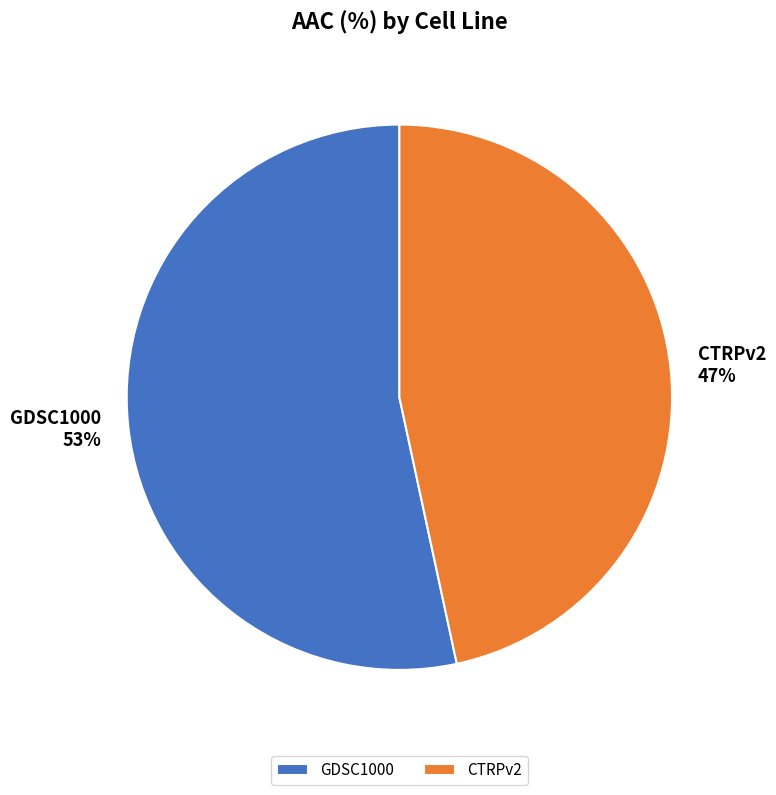

Rank the categories by value from highest to lowest.

GDSC1000, CTRPv2